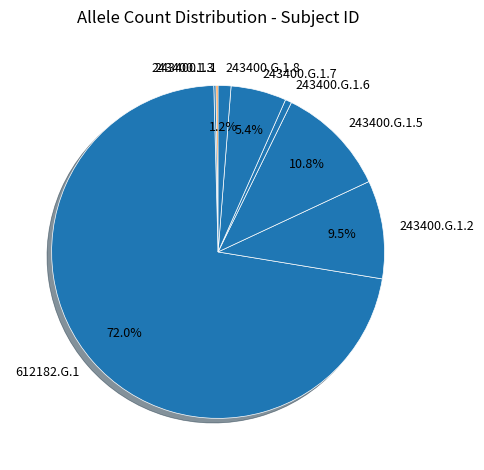

What portion of the pie excludes 243400.G.1.5?

89.2%